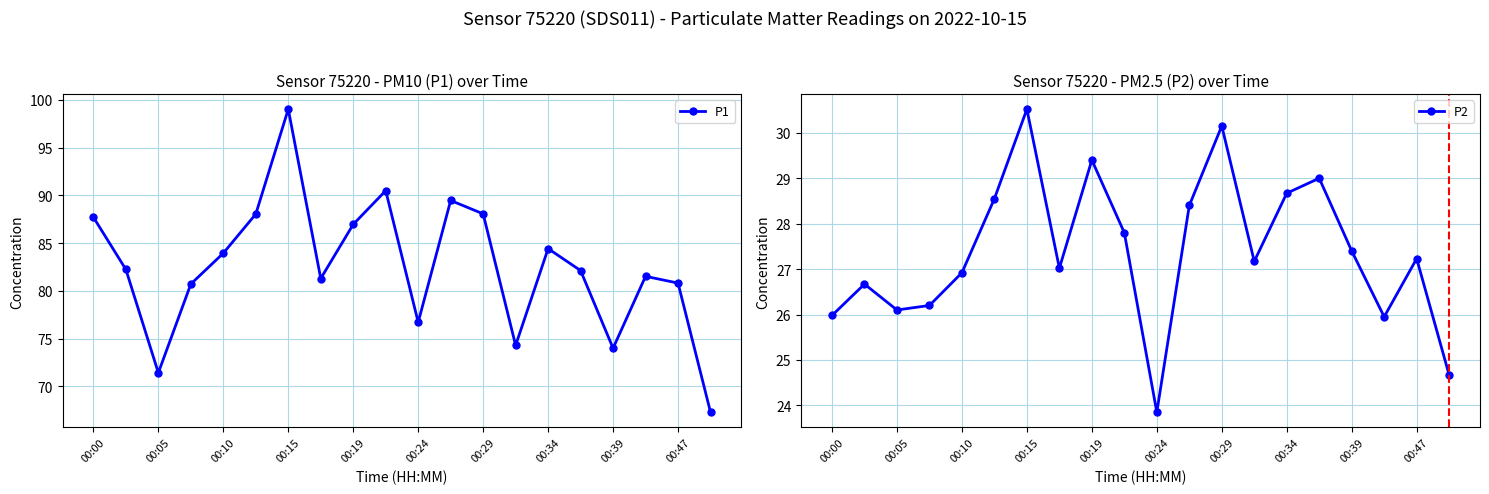

How many interior local valleys does the P1 series have?

5